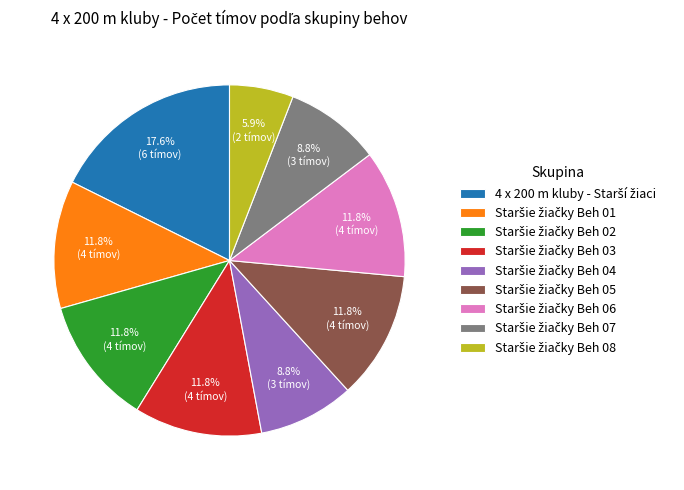

To the nearest percent, what is the average slice percentage?

11%